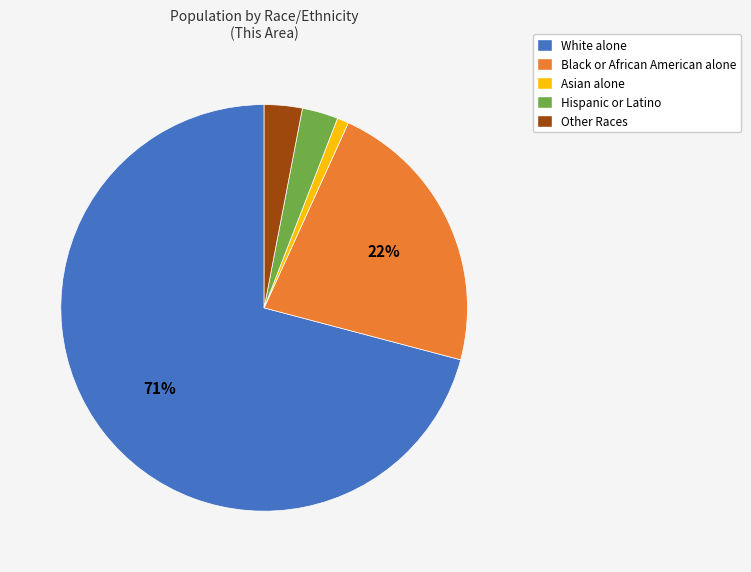

Does White alone represent more than half of the total?

Yes